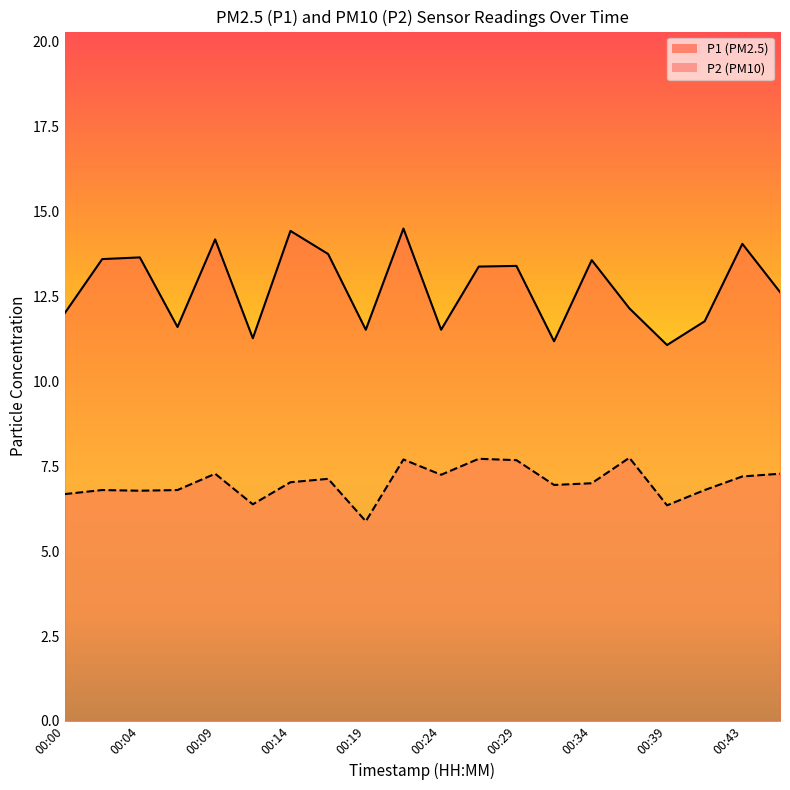

Which series has the widest spread of values?

P1_line